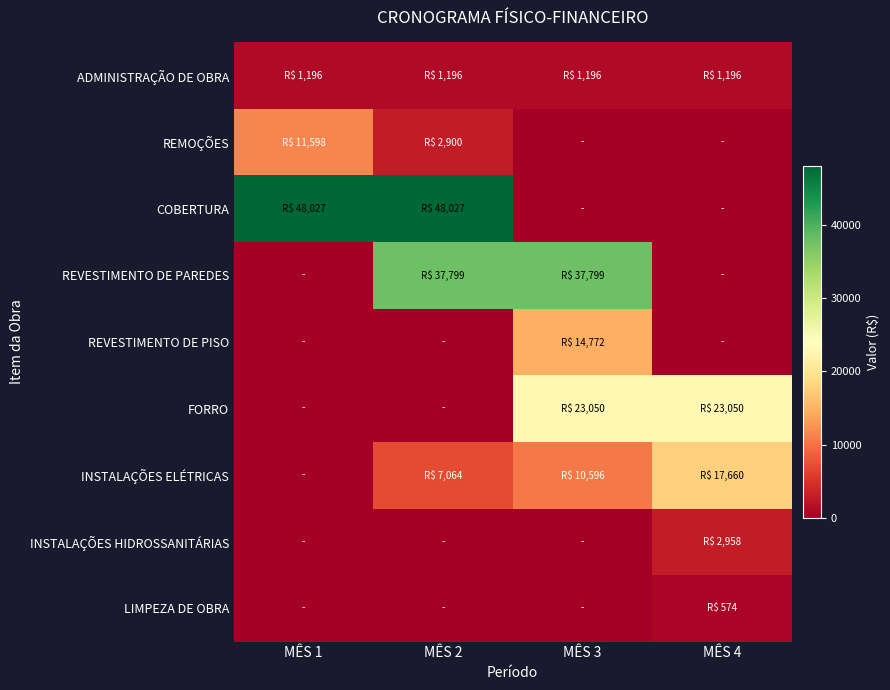

Reading right to left, list all the values displayed in this chart.

ADMINISTRAÇÃO DE OBRA: MÊS 4=1196.2	MÊS 3=1196.2	MÊS 2=1196.2	MÊS 1=1196.2
REMOÇÕES: MÊS 4=0.0	MÊS 3=0.0	MÊS 2=2899.5	MÊS 1=11598.1
COBERTURA: MÊS 4=0.0	MÊS 3=0.0	MÊS 2=48026.5	MÊS 1=48026.5
REVESTIMENTO DE PAREDES: MÊS 4=0.0	MÊS 3=37799.2	MÊS 2=37799.2	MÊS 1=0.0
REVESTIMENTO DE PISO: MÊS 4=0.0	MÊS 3=14771.9	MÊS 2=0.0	MÊS 1=0.0
FORRO: MÊS 4=23049.8	MÊS 3=23049.8	MÊS 2=0.0	MÊS 1=0.0
INSTALAÇÕES ELÉTRICAS: MÊS 4=17659.5	MÊS 3=10595.7	MÊS 2=7063.8	MÊS 1=0.0
INSTALAÇÕES HIDROSSANITÁRIAS: MÊS 4=2958.4	MÊS 3=0.0	MÊS 2=0.0	MÊS 1=0.0
LIMPEZA DE OBRA: MÊS 4=574.2	MÊS 3=0.0	MÊS 2=0.0	MÊS 1=0.0